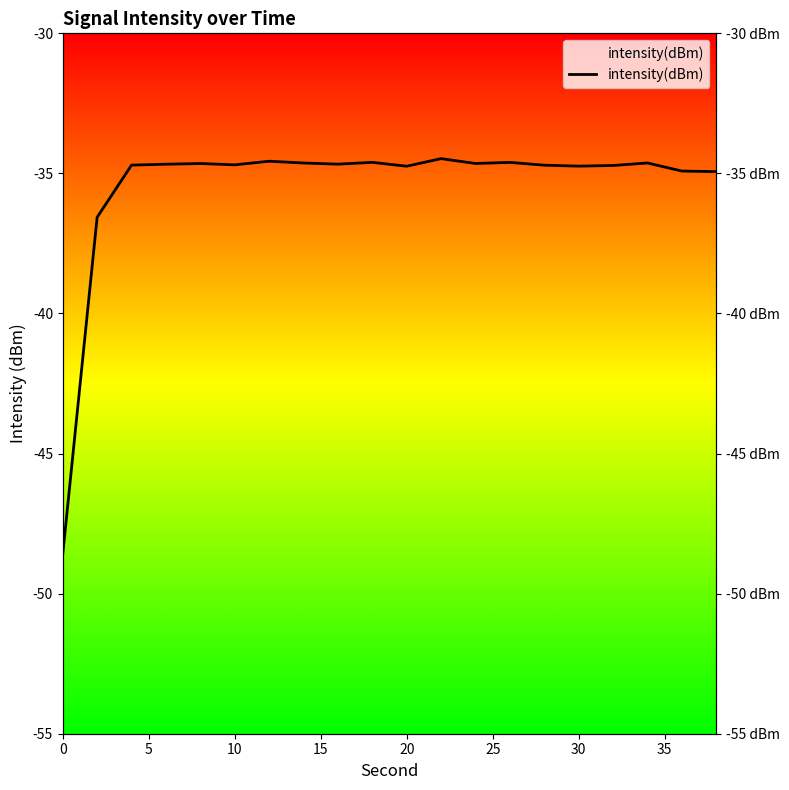

The value at 13 is -49.6. True or false?

False